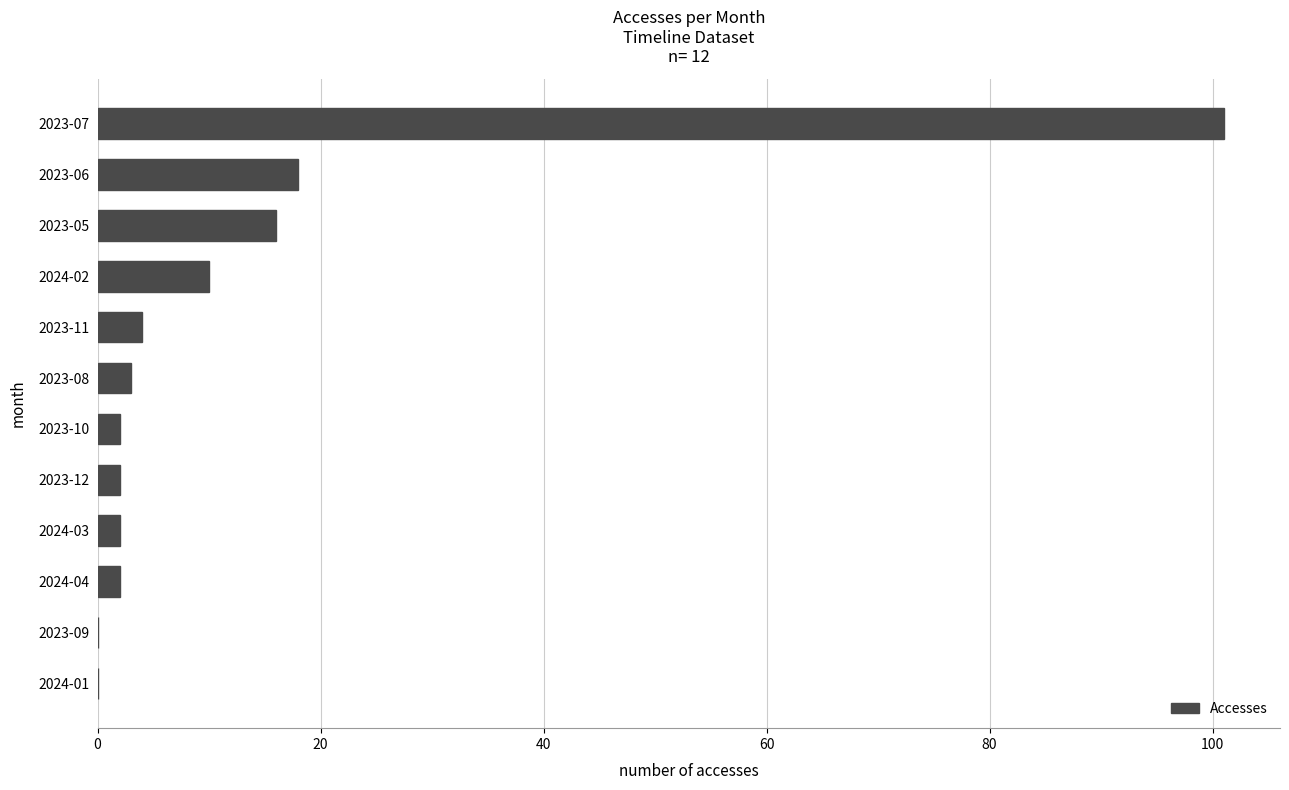

Which has a higher value, 2023-09 or 2024-02?

2024-02